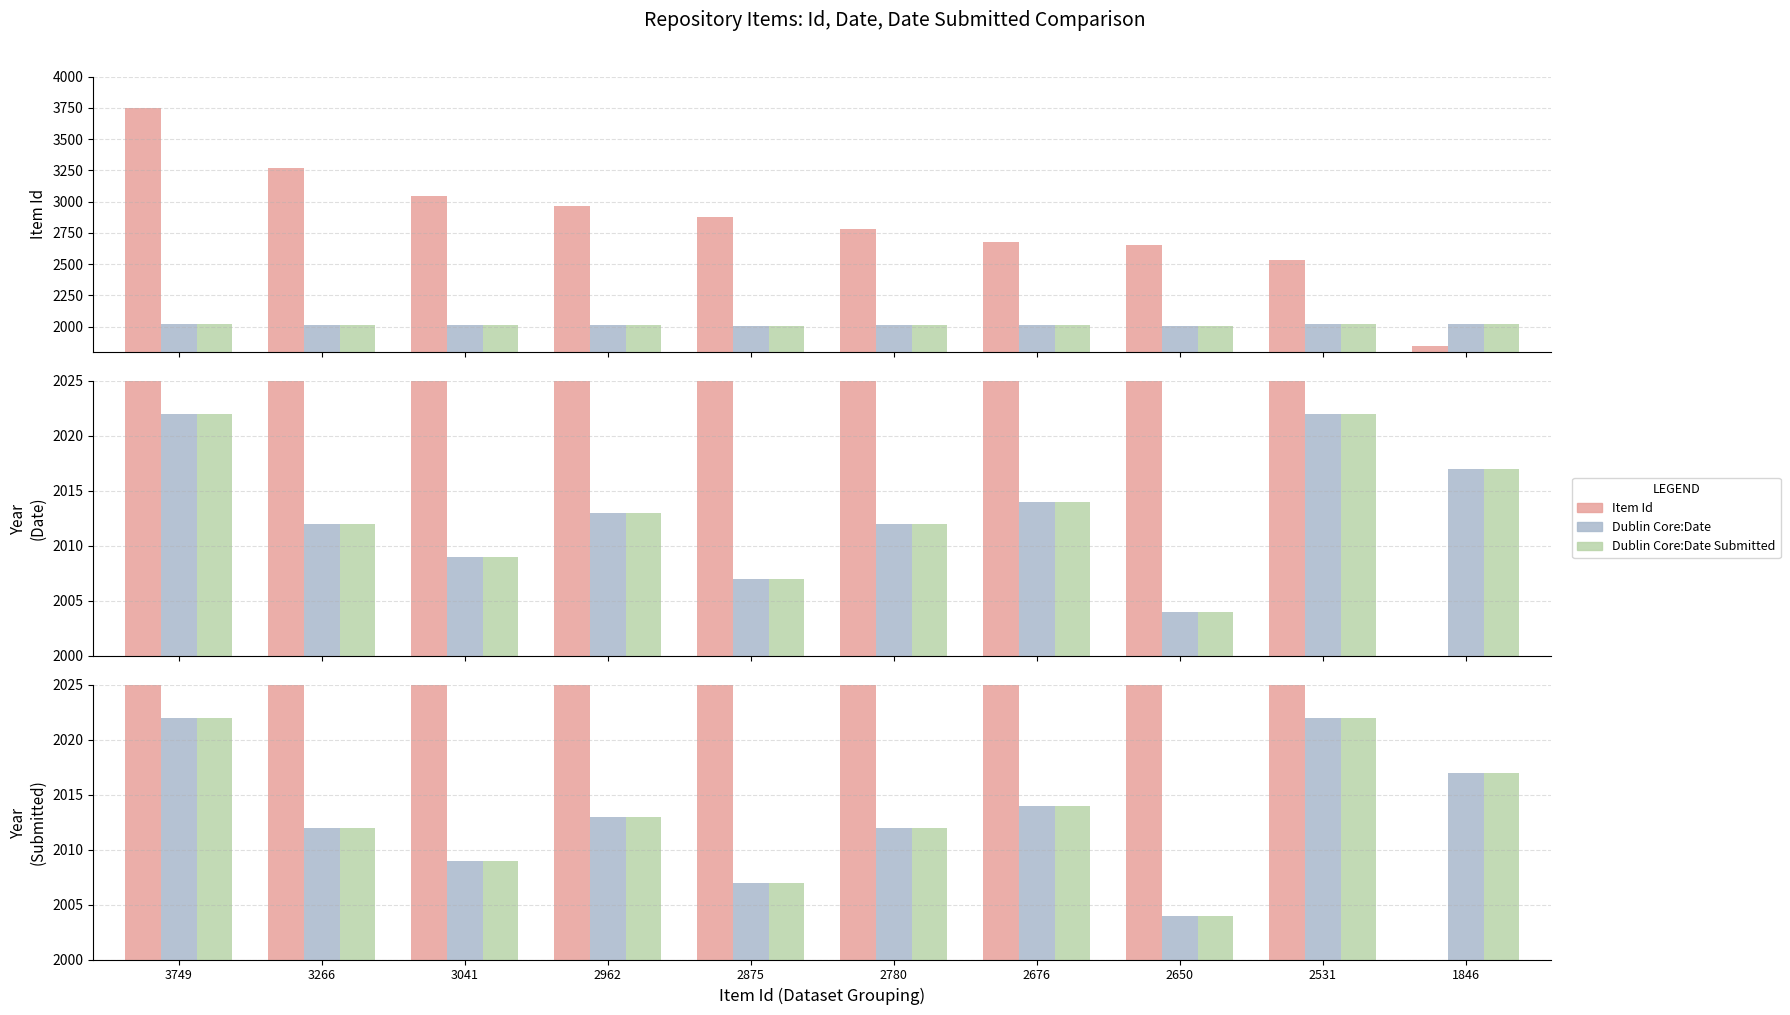

Rank the series by their maximum value, from lowest to highest.

Dublin Core:Date, Dublin Core:Date Submitted, Item Id